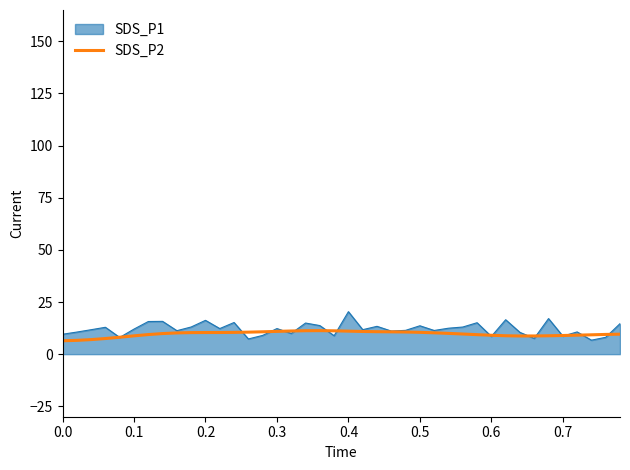

List the series in order of their peak value, lowest first.

SDS_P2, SDS_P1